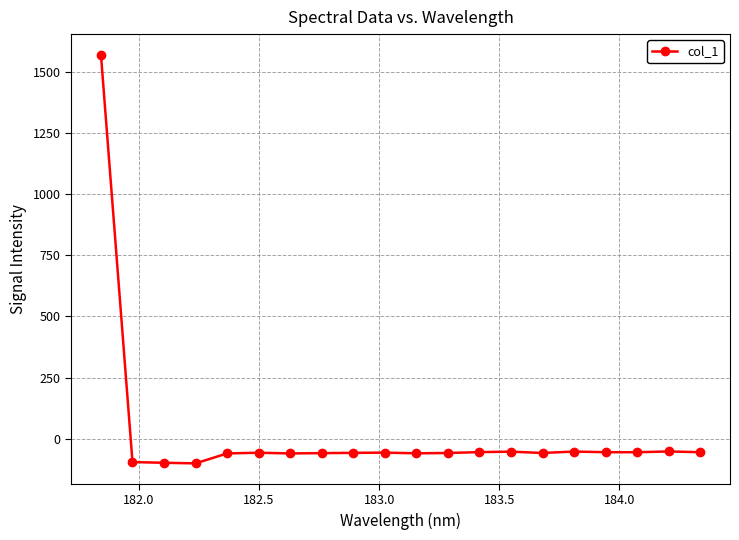

What is the smallest value displayed?

-101.2